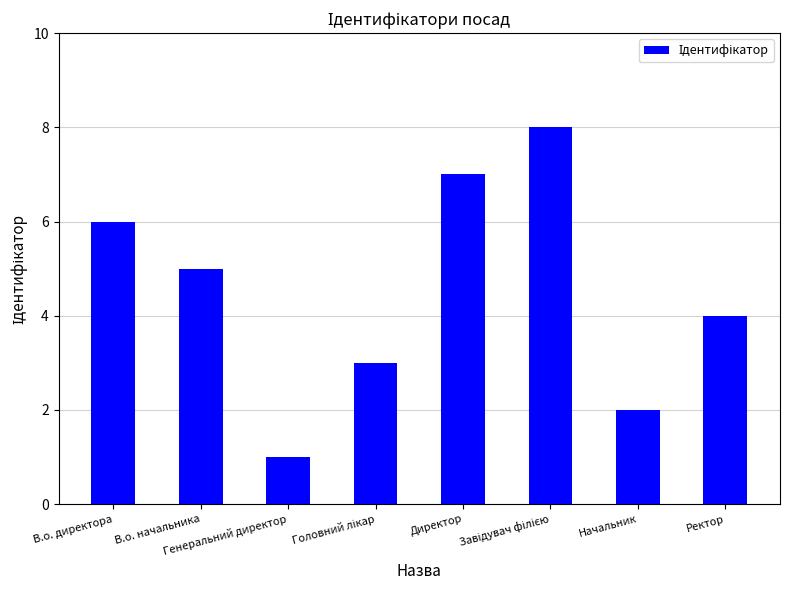

What is the difference between the maximum and minimum values?

7